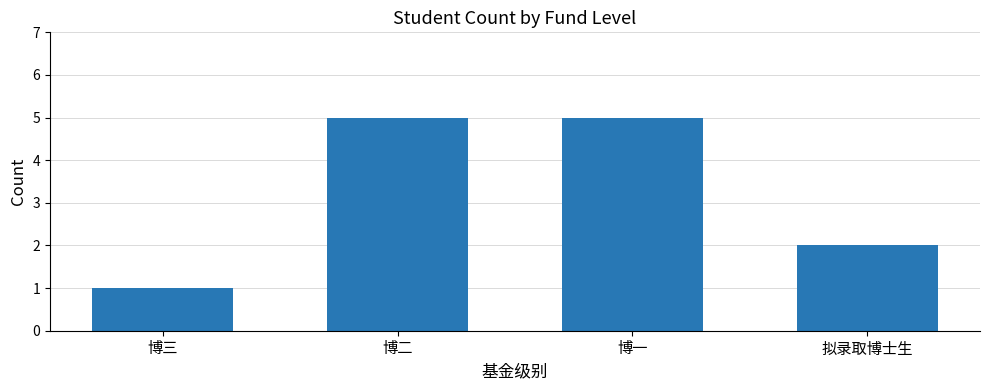

What is the value of the 1st bar from the left?

1